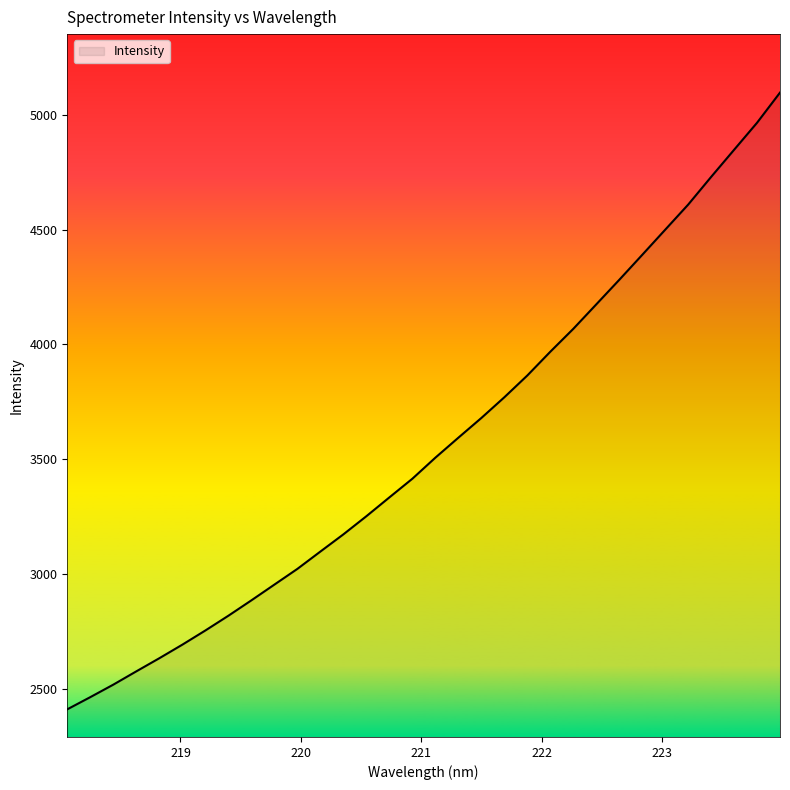

What is the average value?

3563.4